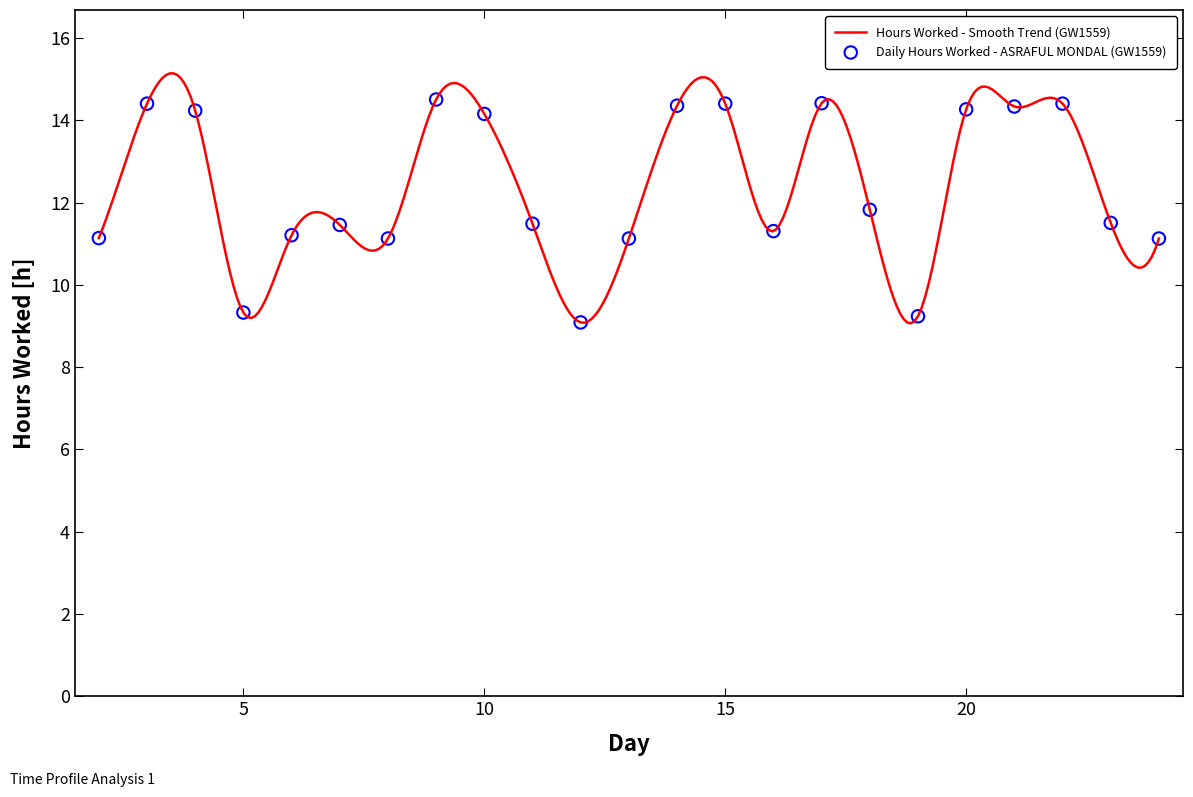

What is the change in value from 10 to 14?

+0.2